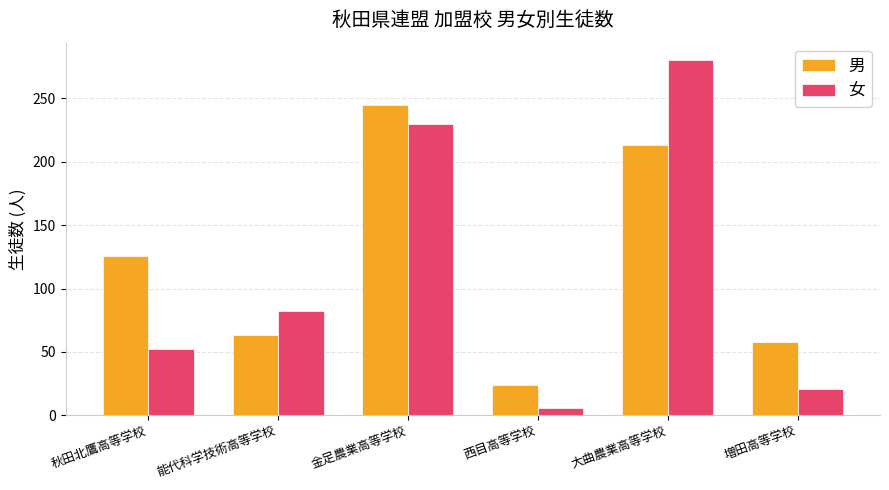

What is the label of the 6th bar from the left?

増田高等学校